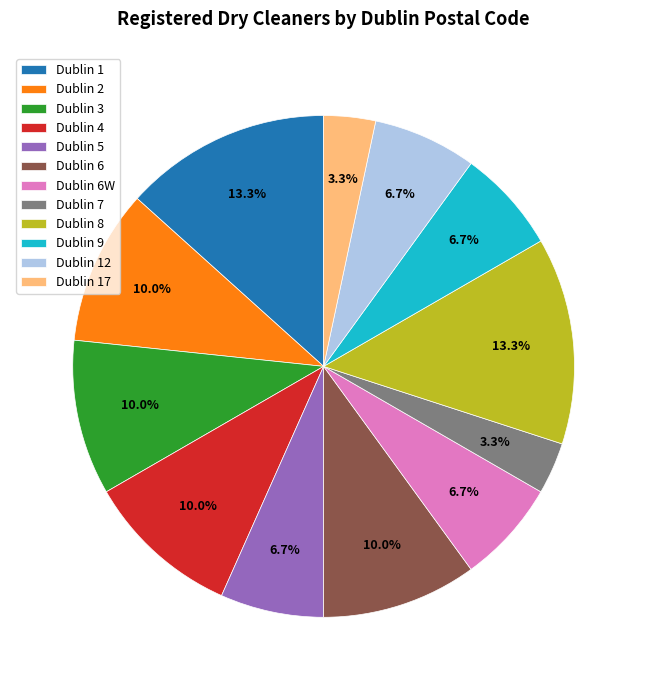

To the nearest percent, what is the difference between the Dublin 2 and Dublin 1 slice percentages?

3%